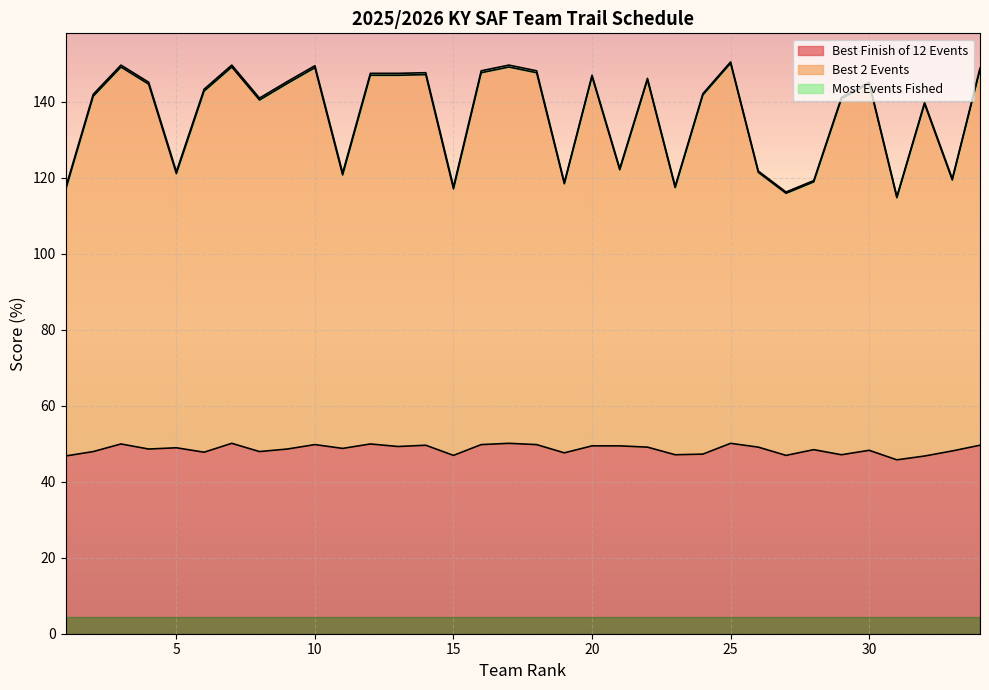

What is the sum of all Best Finish of 12 Events values?

1649.9